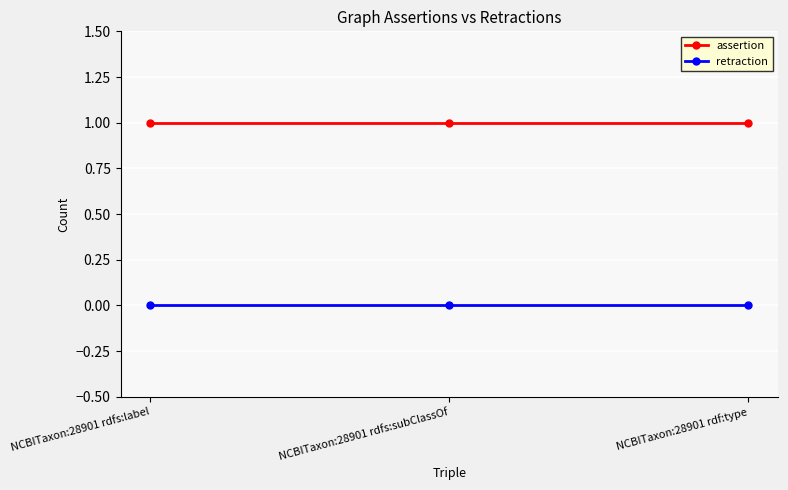

Reading left to right, list all the values displayed in this chart.

assertion: 1	1	1
retraction: 0	0	0